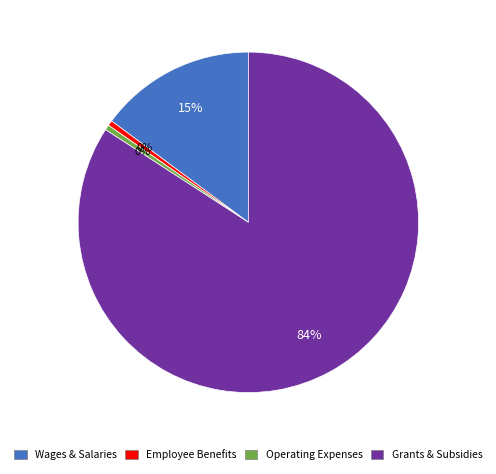

Which category accounts for the majority?

Grants & Subsidies